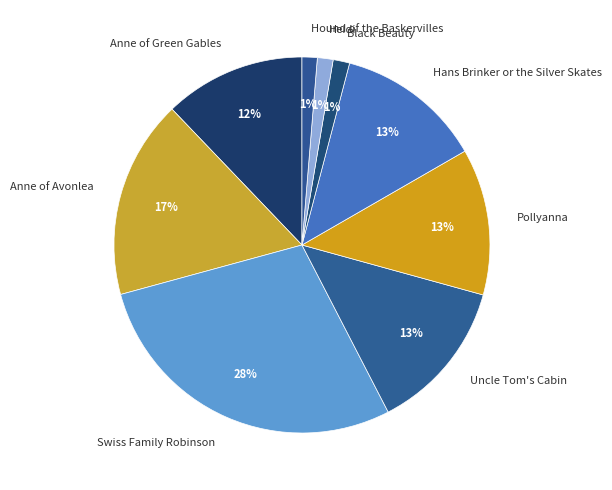

Count the number of slices in the pie.

9